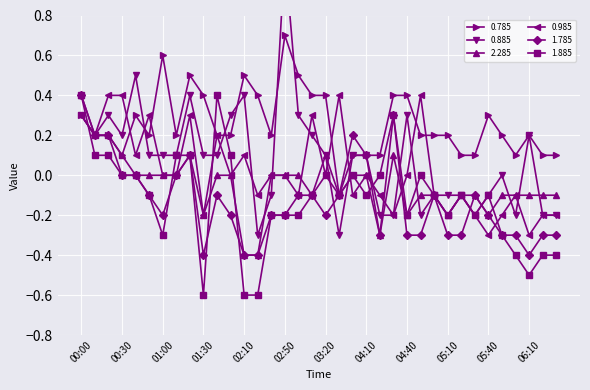

True or false: 0.885 has a value of 0.5 at 03:00.

False